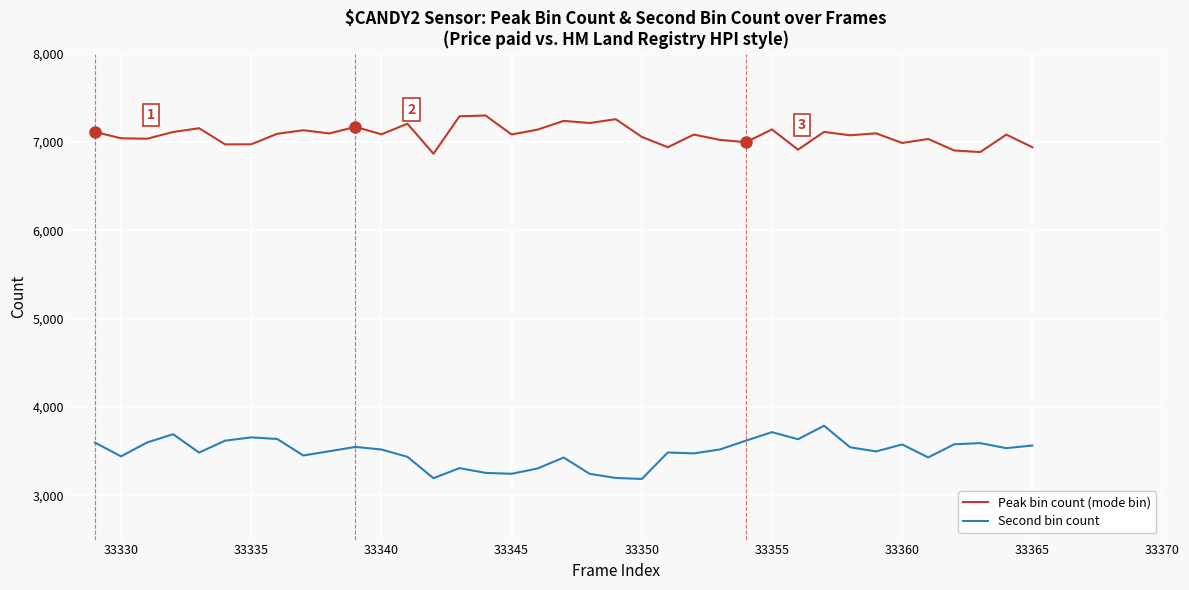

Which series has the largest range (max minus min)?

Second bin count